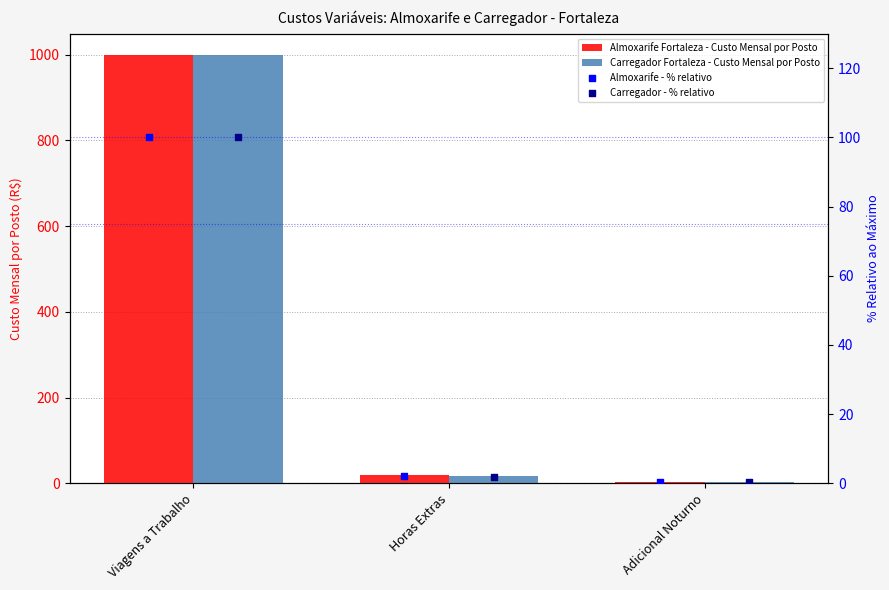

Is the value of Carregador Fortaleza - Custo Mensal por Posto at Viagens a Trabalho greater than the value of Almoxarife - % relativo at Horas Extras?

Yes